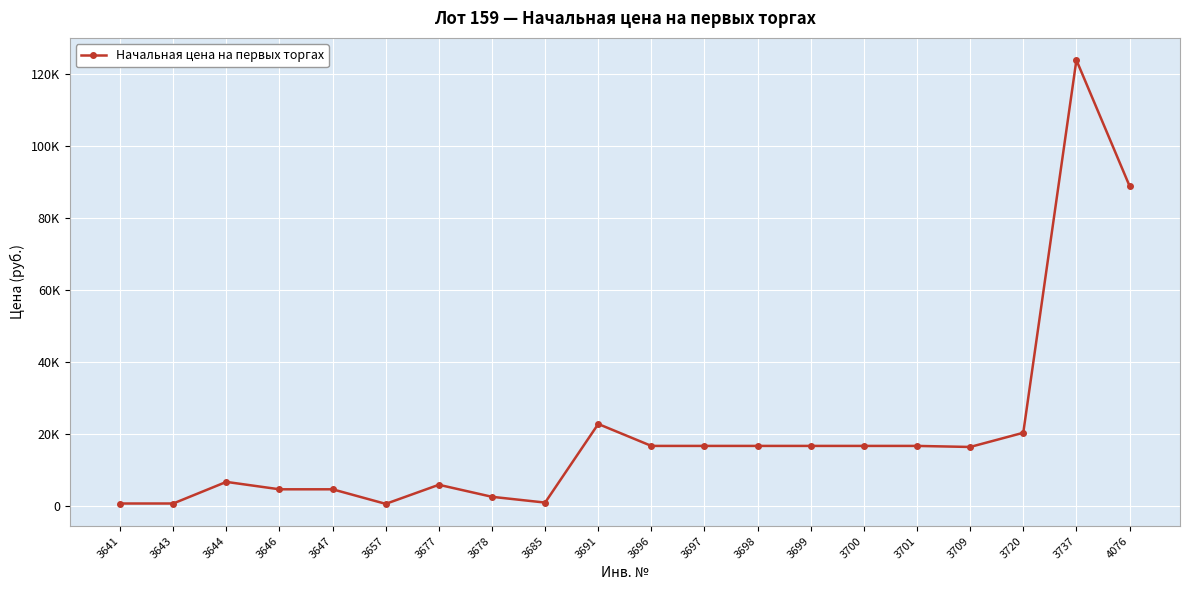

Reading right to left, what are all the values shown in this chart?

88983.1	123970.9	20355.0	16407.0	16700.0	16700.0	16700.0	16700.0	16700.0	16700.0	22800.0	943.5	2550.3	5894.0	585.9	4638.6	4638.6	6696.3	688.1	688.1